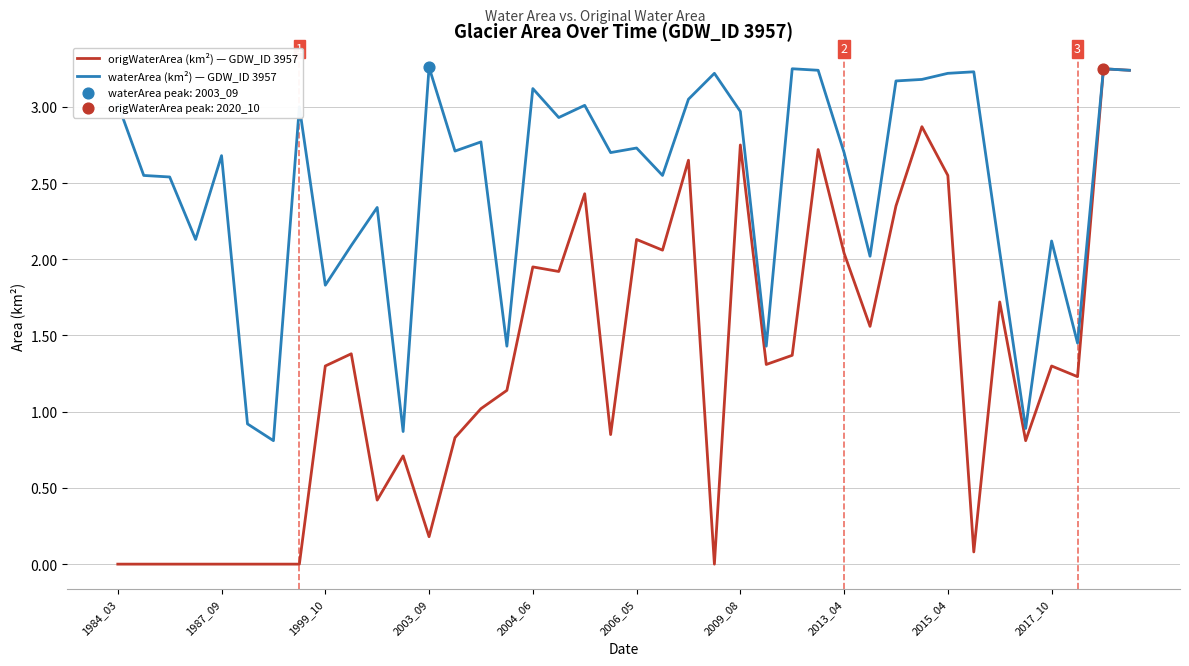

Which series has the widest spread of values?

origWaterArea (km²) — GDW_ID 3957